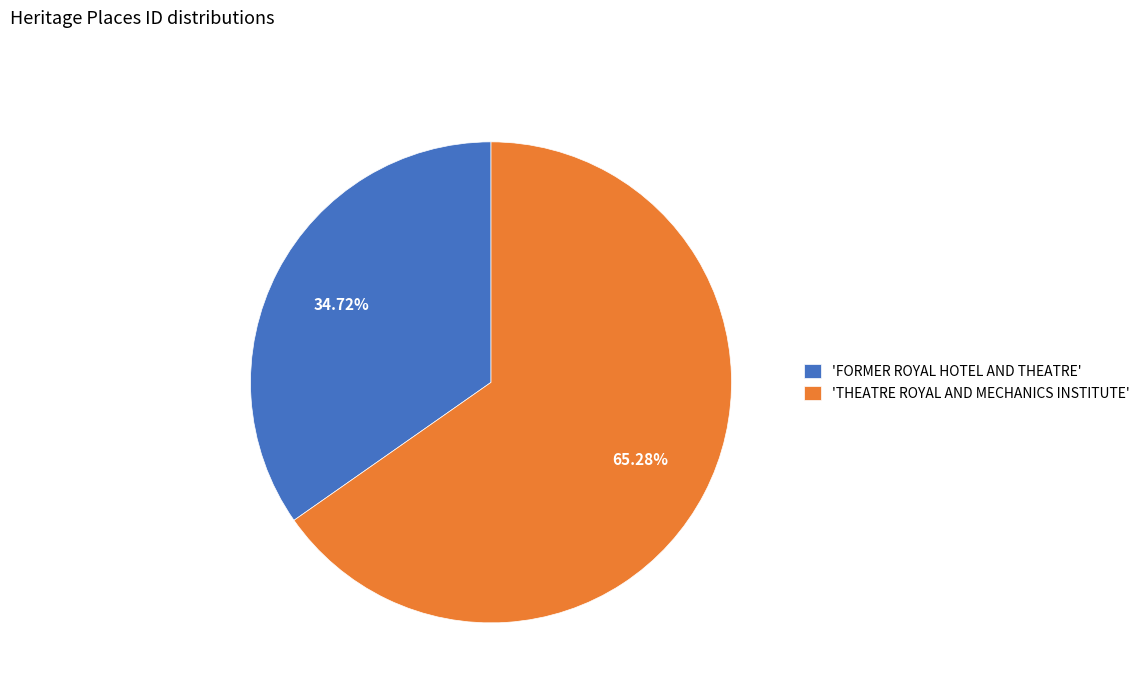

Is there any slice that represents more than half of the pie?

Yes